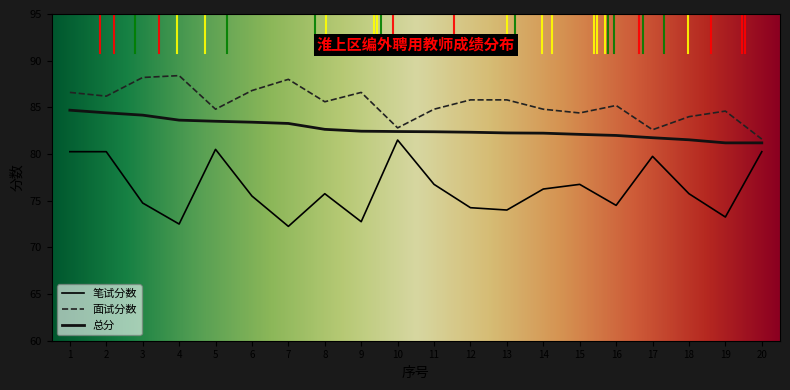

Which label corresponds to the smallest value in the chart?

7